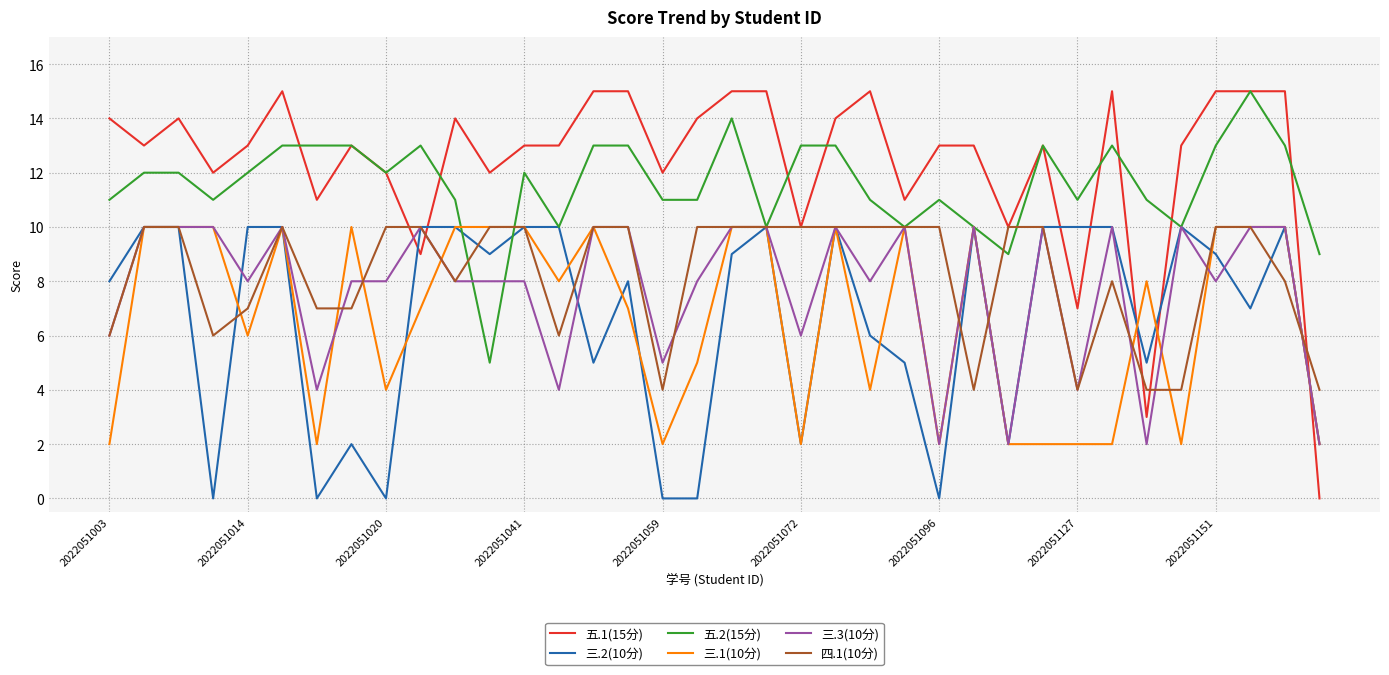

At how many categories does at least one series exceed 3?

36